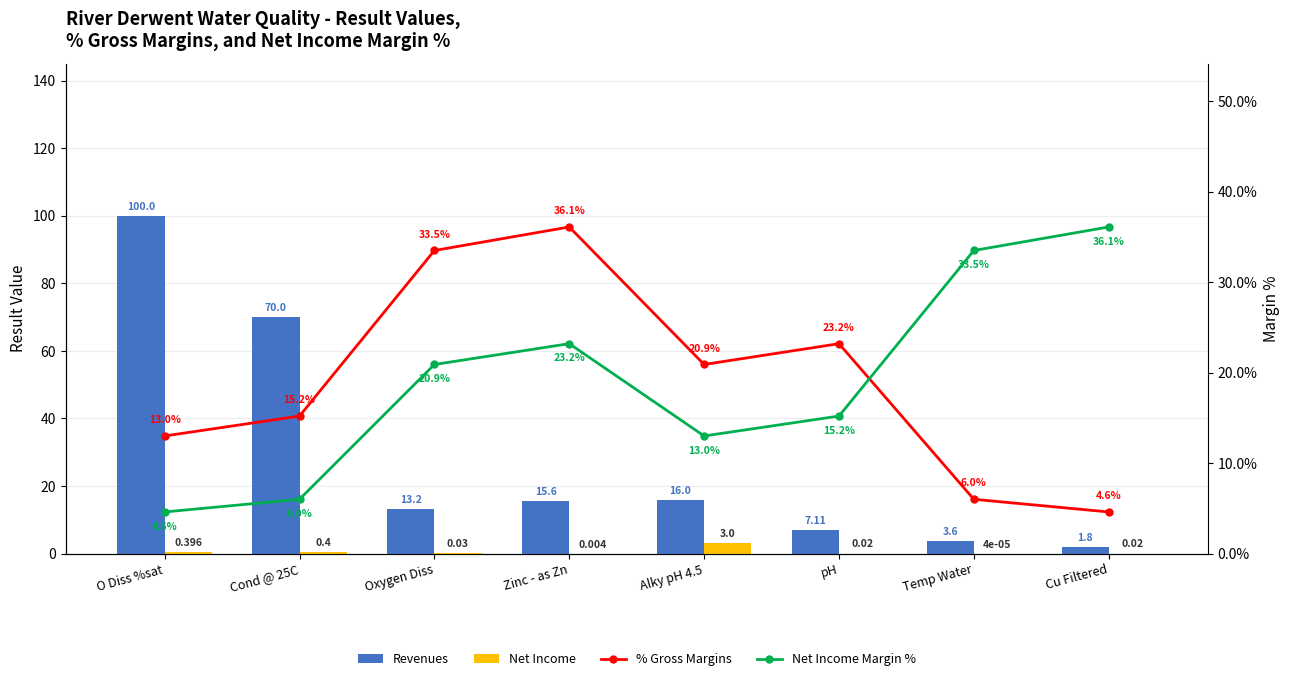

How many series are shown in this chart?

4